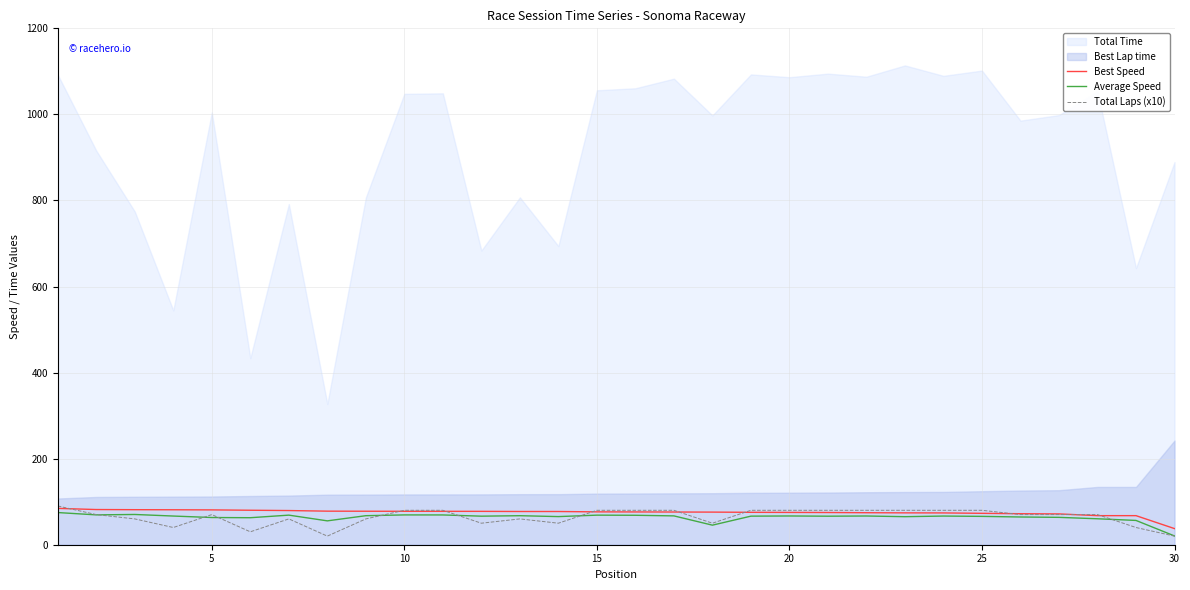

Where is the first local minimum for Average Speed?

5